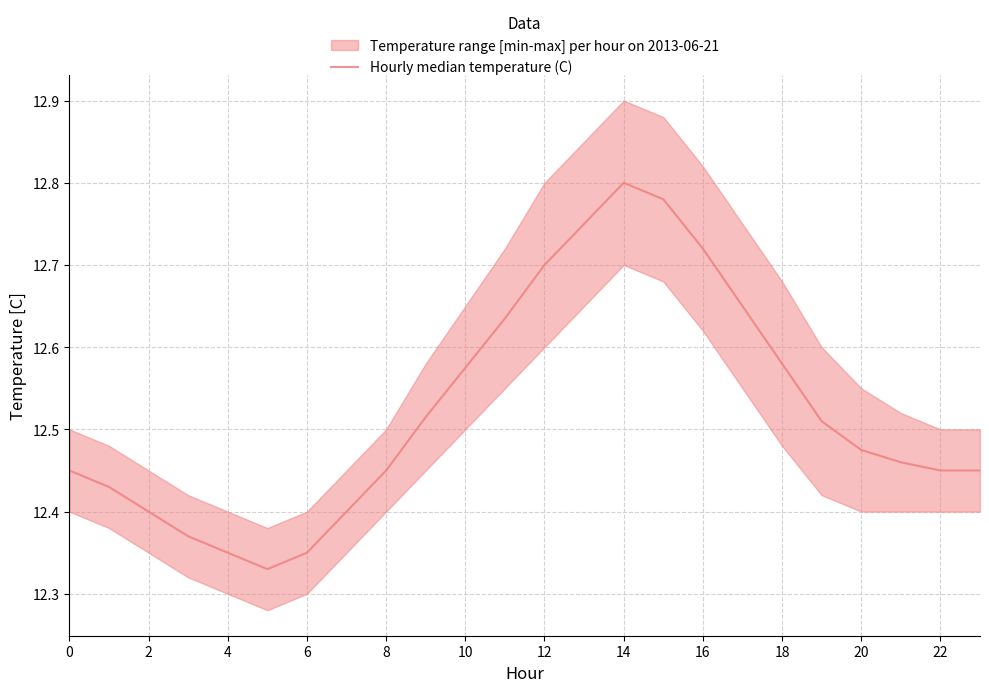

What is the label of the 21st point from the left?

20